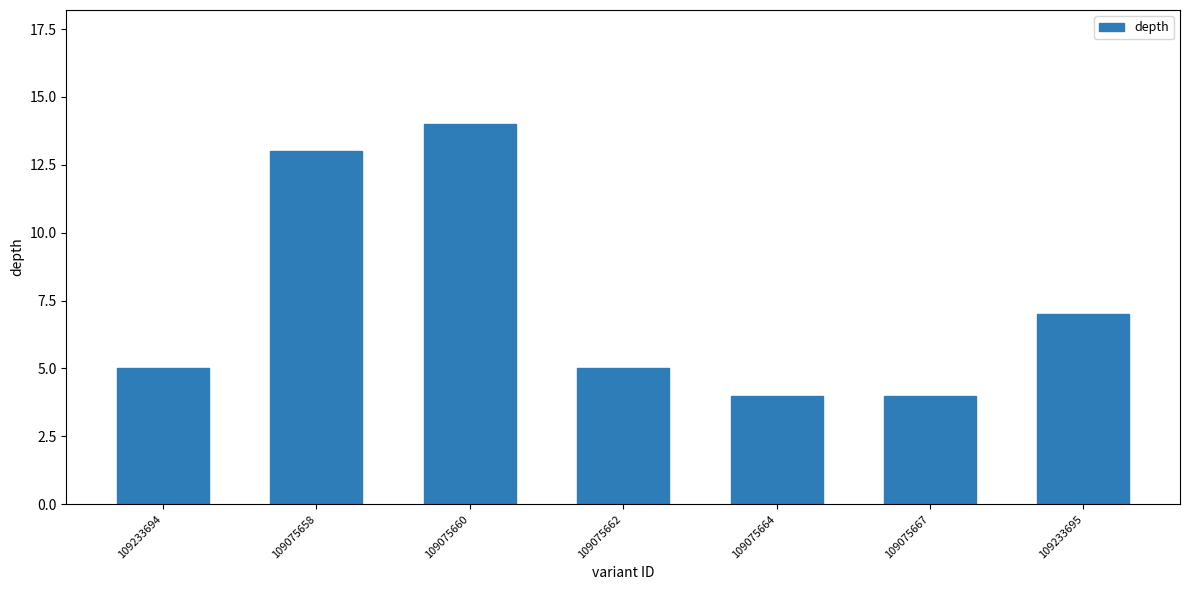

What is the greatest value displayed?

14